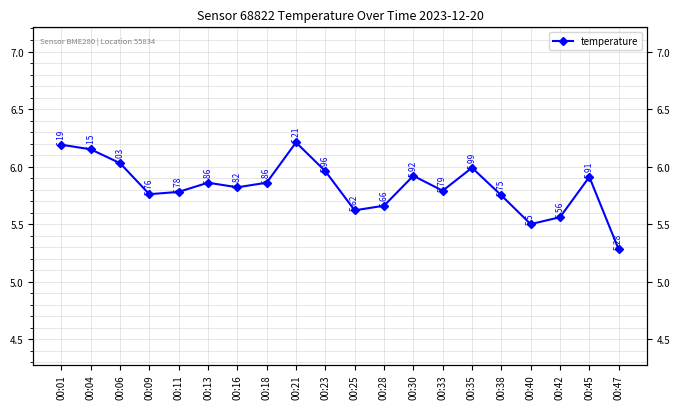

The value at 00:47 is 5.3. True or false?

True